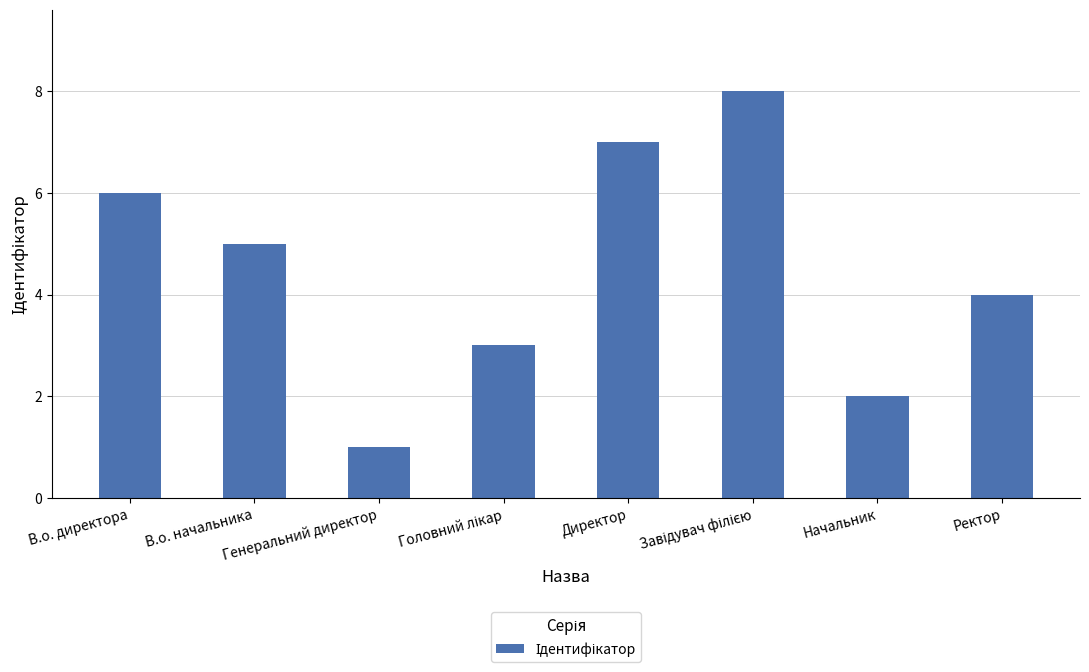

Approximately how many times larger is the value at Ректор compared to В.о. директора?

0.7